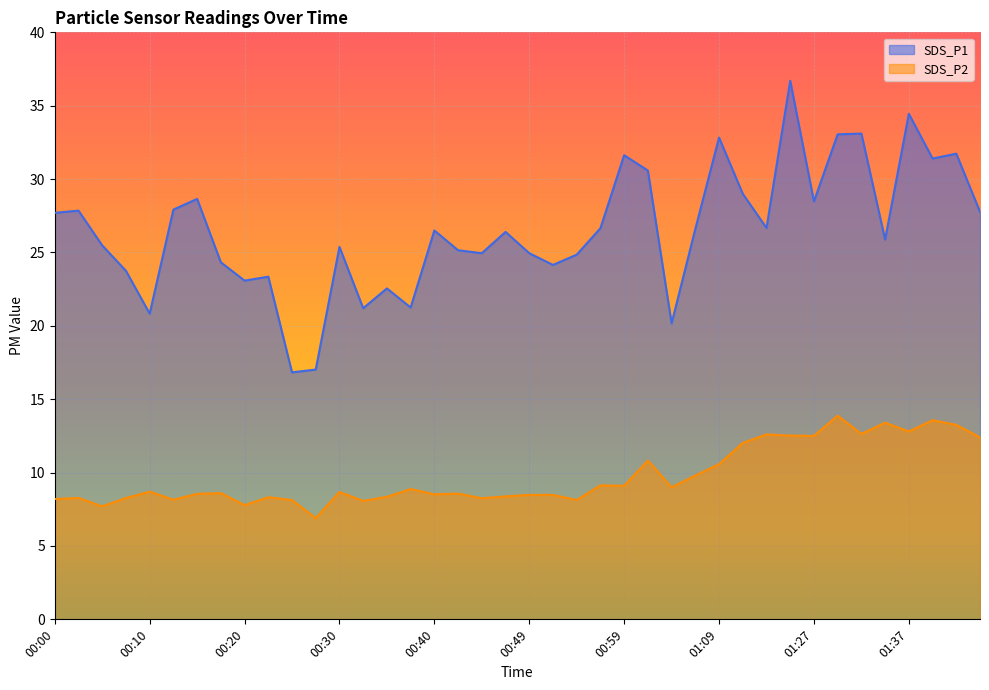

At which category does SDS_P1 reach its first local valley?

00:10